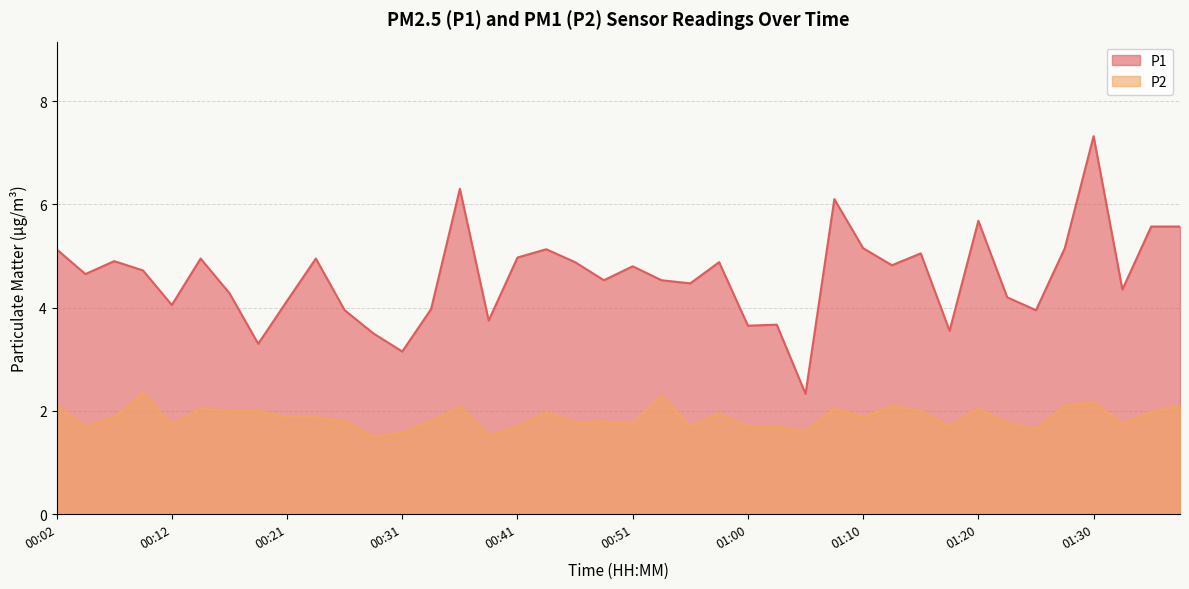

What is the sum of all P2 values?

75.1